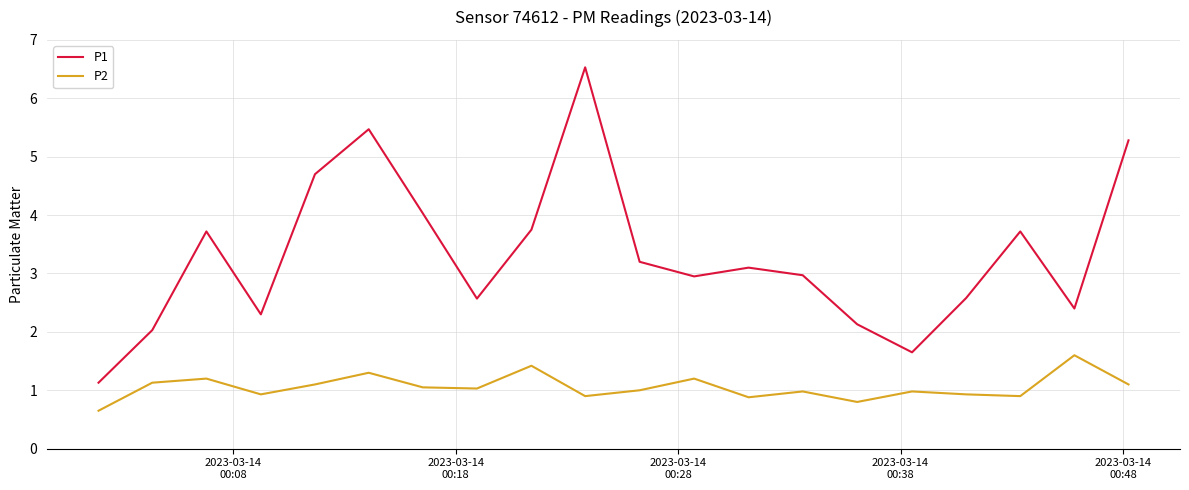

True or false: P1 and P2 cross at least once.

False